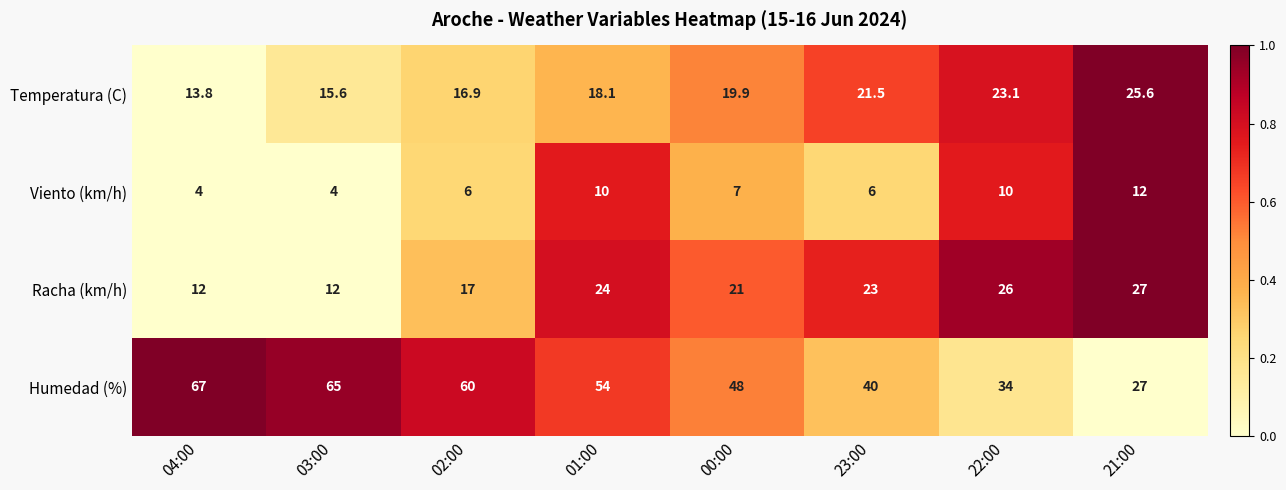

What is the sum of the Temperatura (C) values at 01:00 and 22:00?

41.2